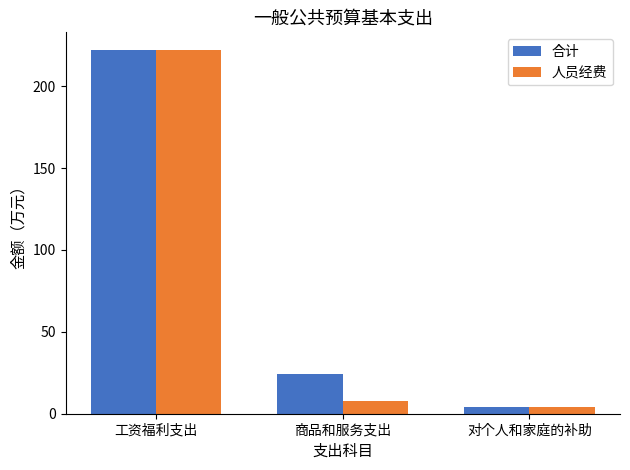

Where is 人员经费 nearest to the value 112?

商品和服务支出